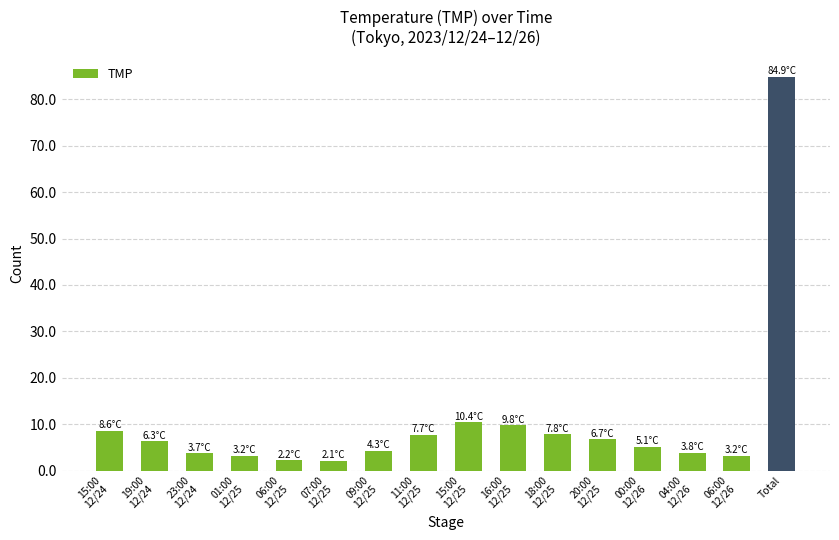

At which category does the chart reach its peak across all series?

Total